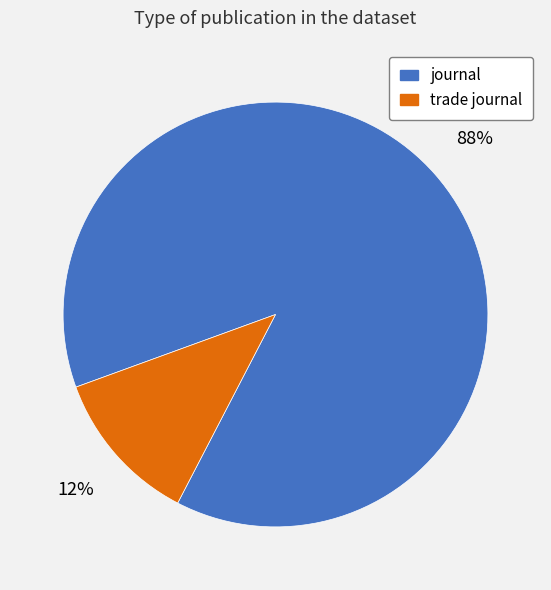

Does journal account for over 50% of the chart?

Yes